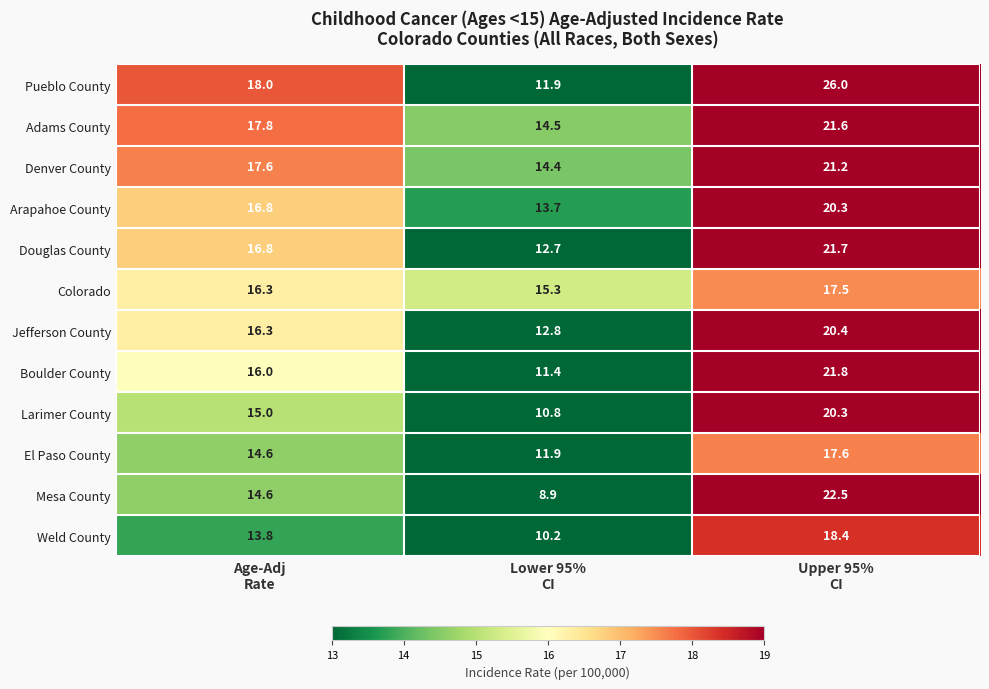

Which series has the largest total across all categories?

Pueblo County